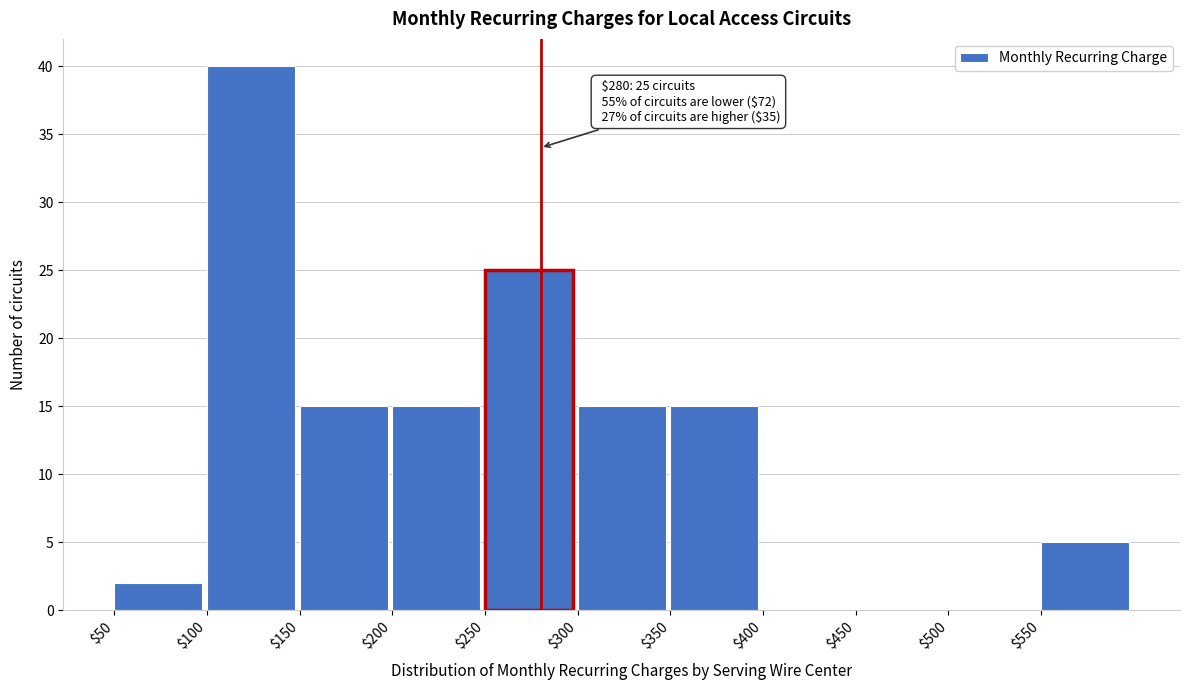

Which range on the x-axis has the tallest bar?

100 to 150